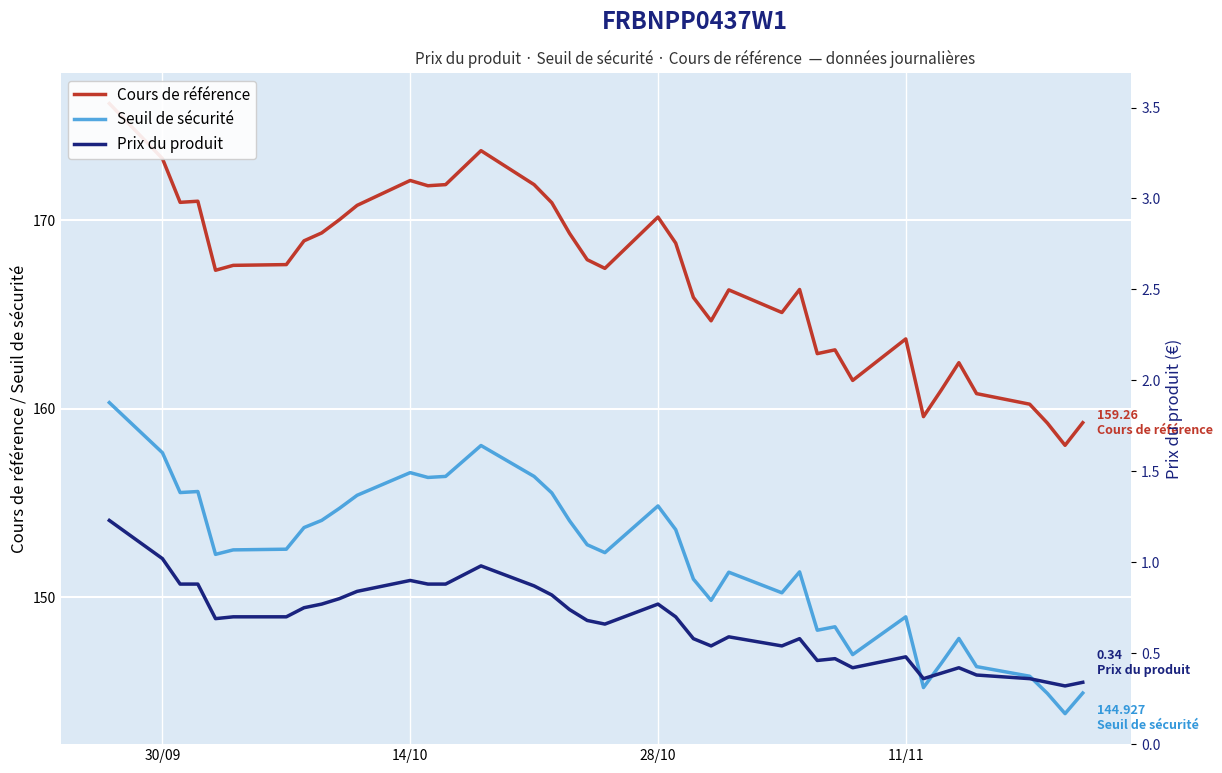

True or false: Cours de référence has a value of 285.7 at 36.

False